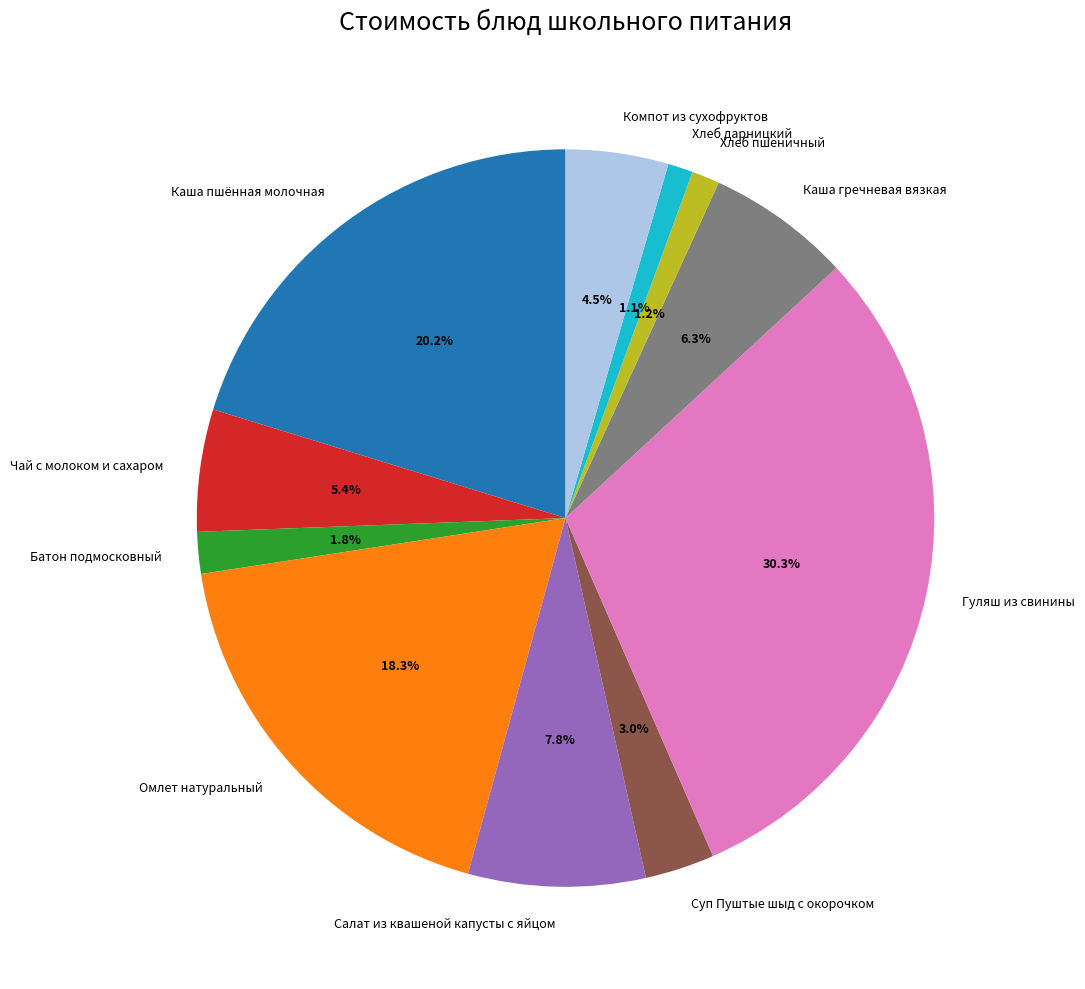

Is Батон подмосковный the majority of the pie?

No